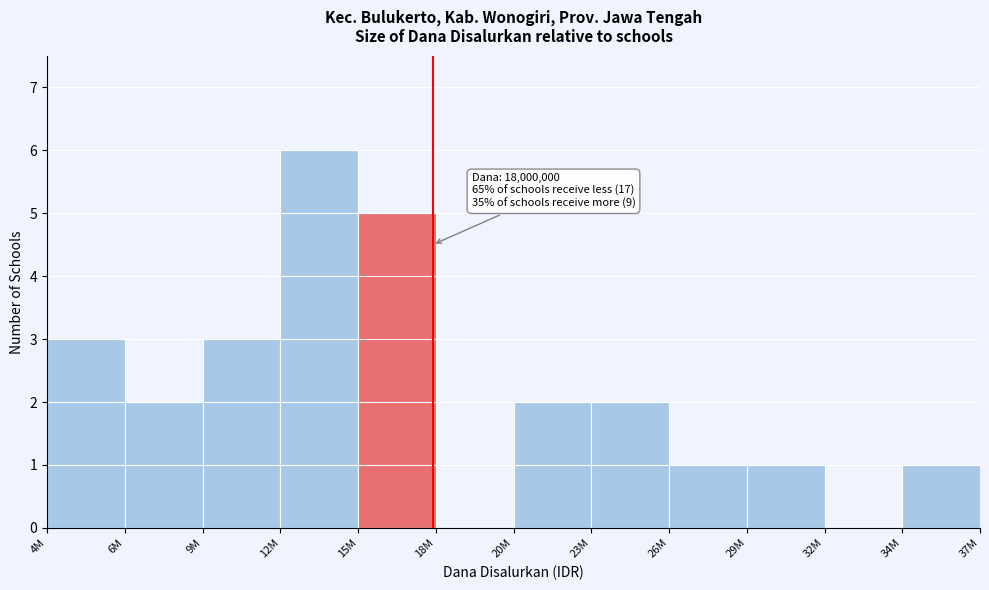

Reading left to right, what are all the values shown in this chart?

4M=3	6M=2	9M=3	12M=6	15M=5	18M=0	20M=2	23M=2	26M=1	29M=1	32M=0	34M=1